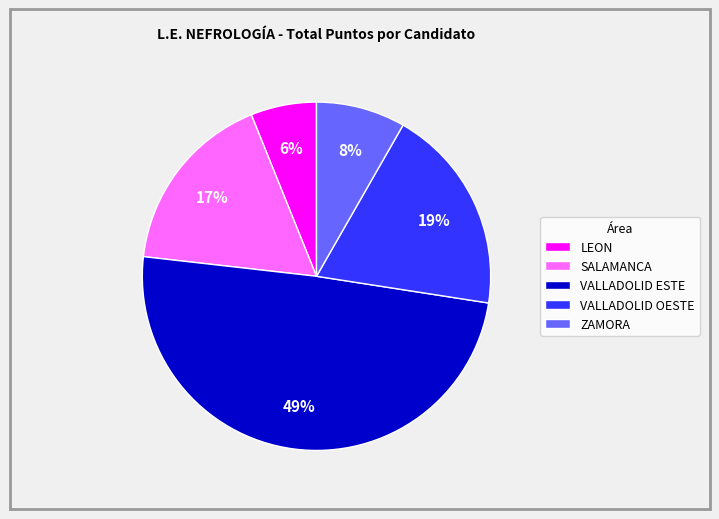

To the nearest percent, what is the average slice percentage?

20%